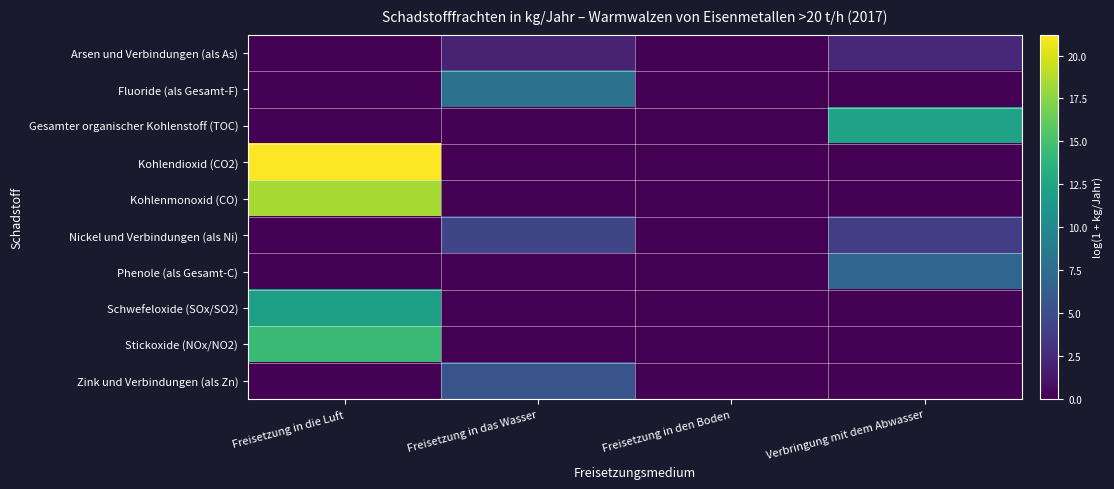

Which series has the widest spread of values?

Kohlendioxid (CO2)